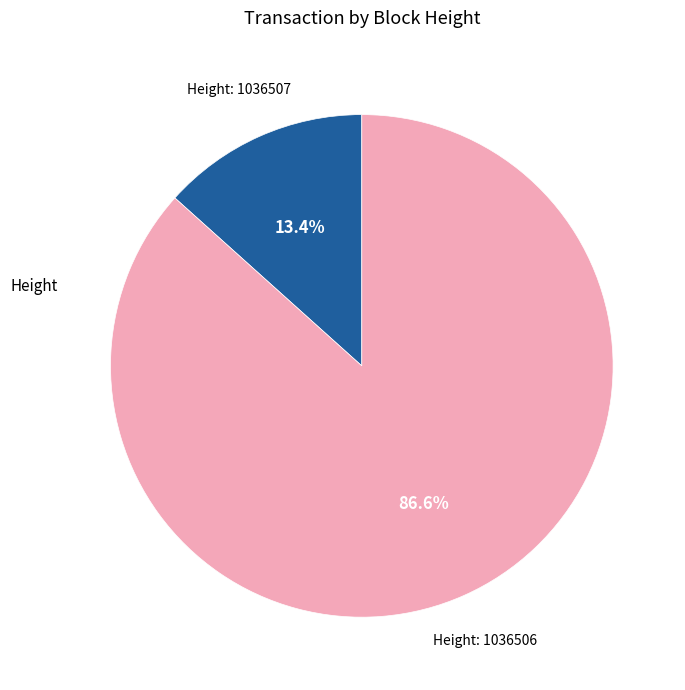

Does any single category account for the majority?

Yes